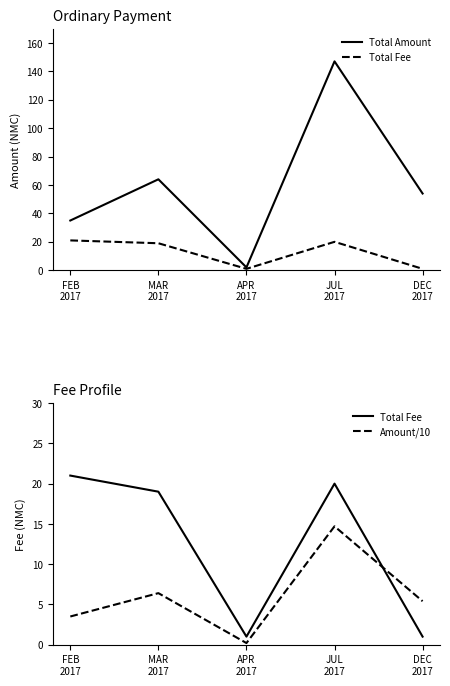

What is the difference between the Total Amount values at FEB
2017 and DEC
2017?

19.0